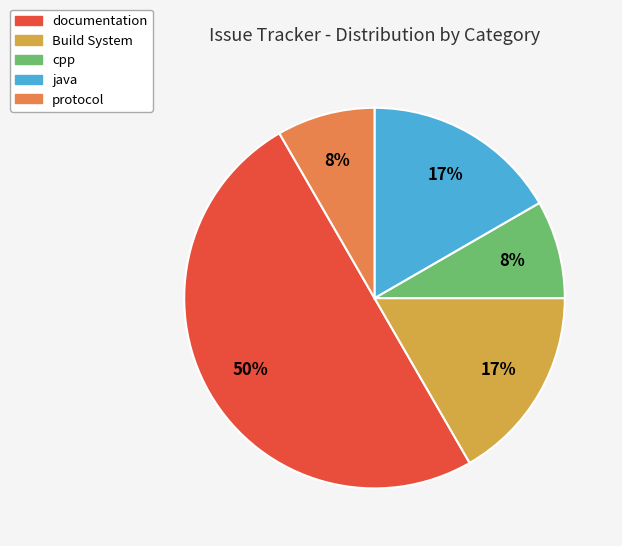

True or false: cpp accounts for 8% of the total.

True